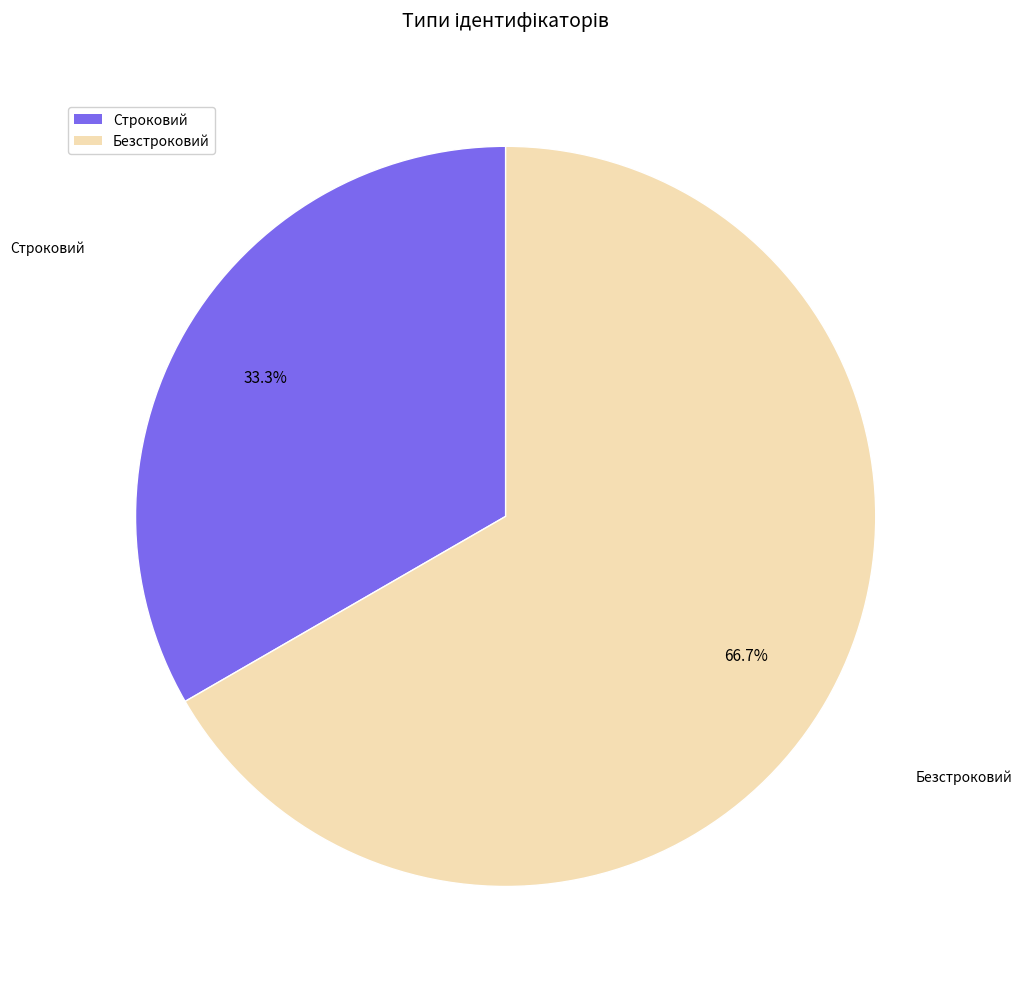

To the nearest percent, what portion does Строковий represent?

33%